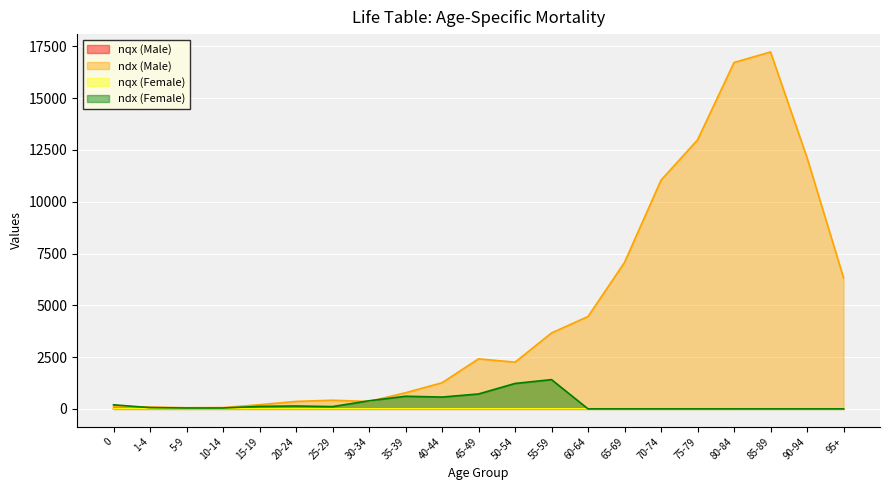

What is the value of the nqx (Male) point at the 16th from the left?

0.1